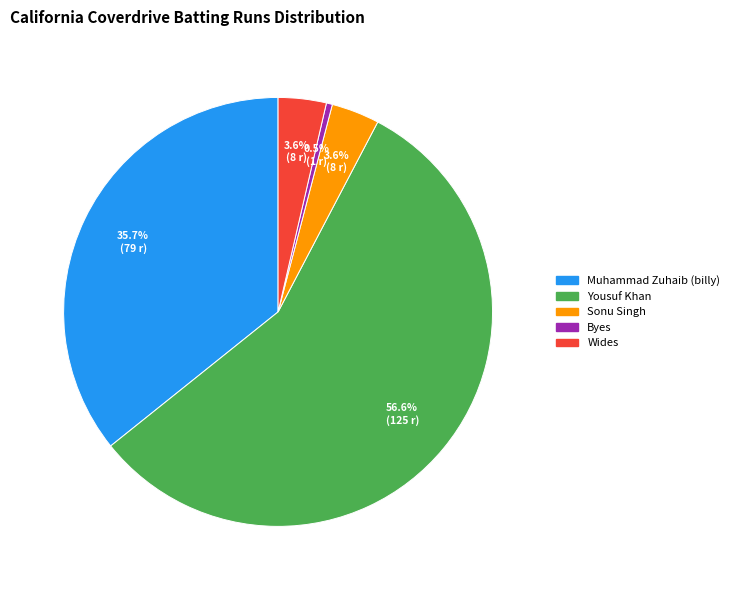

What is the majority slice?

Yousuf Khan